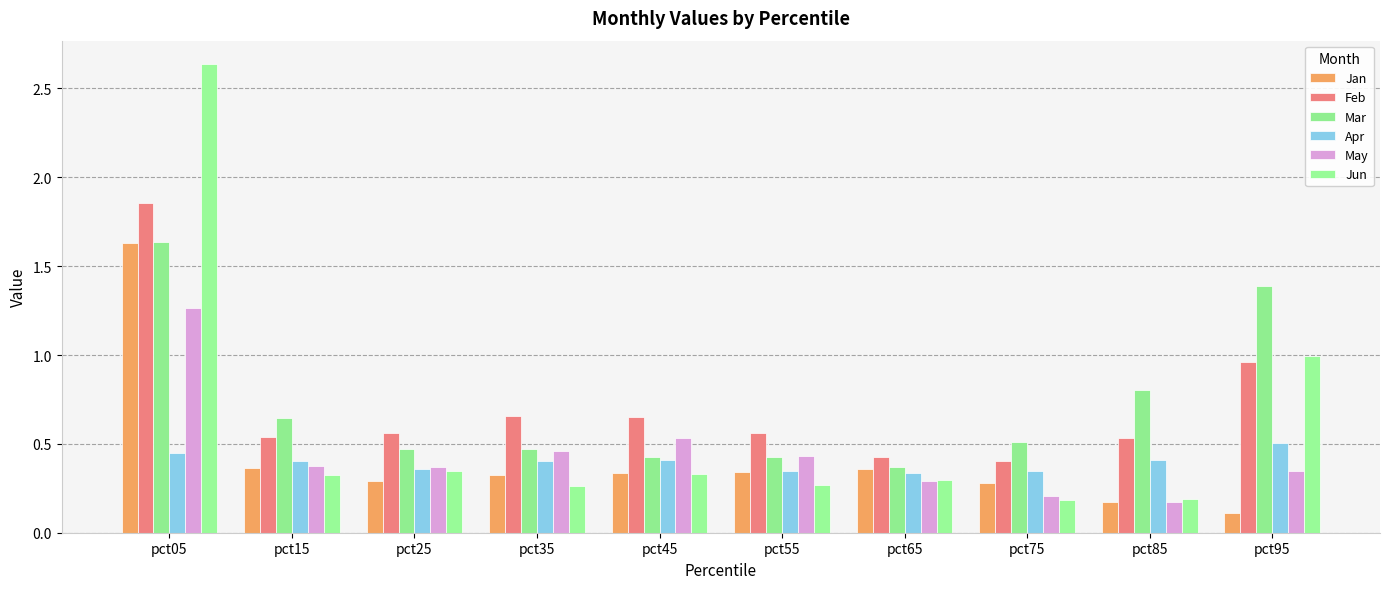

Which category has the highest value in the Feb series?

pct05